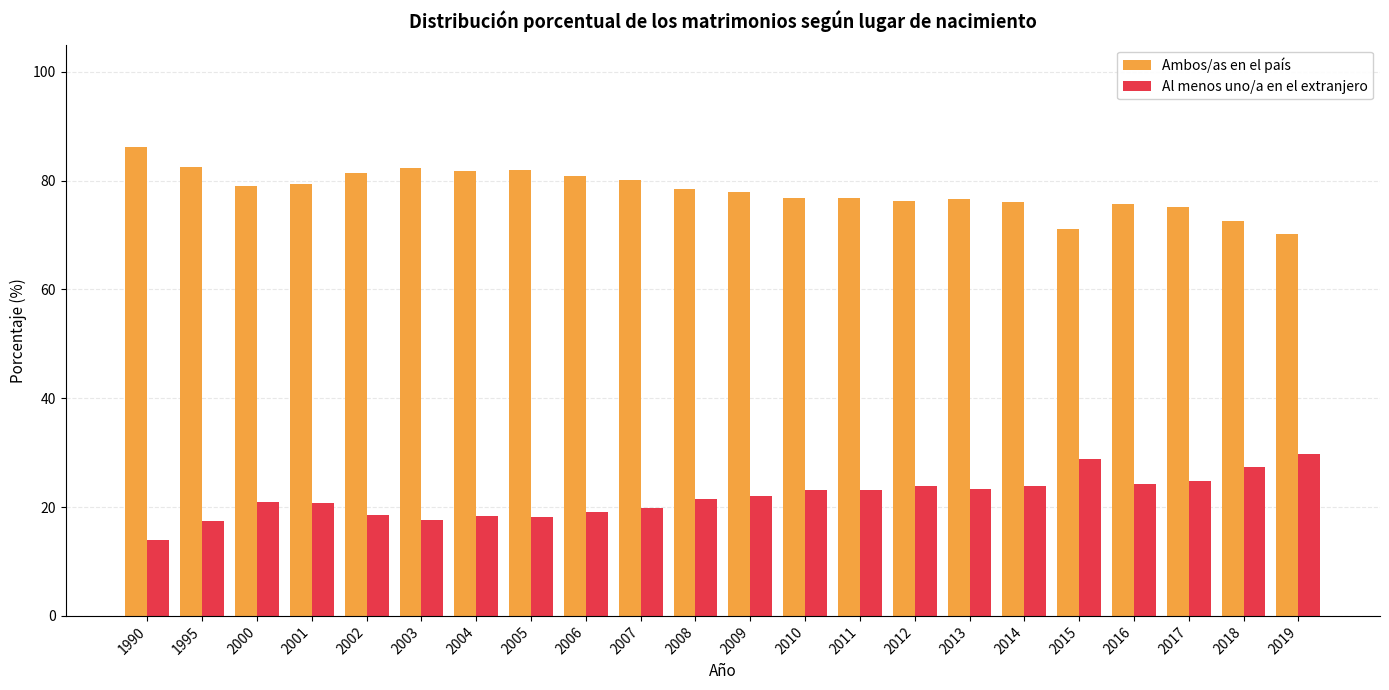

What is the sum of the Al menos uno/a en el extranjero values at 2010 and 2013?

46.5